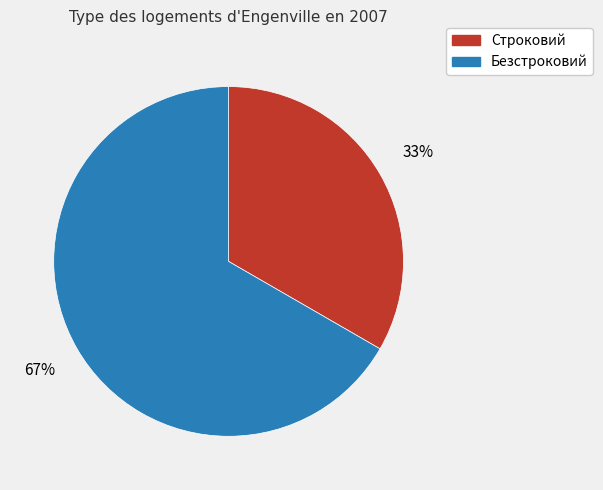

Does Безстроковий account for over 50% of the chart?

Yes